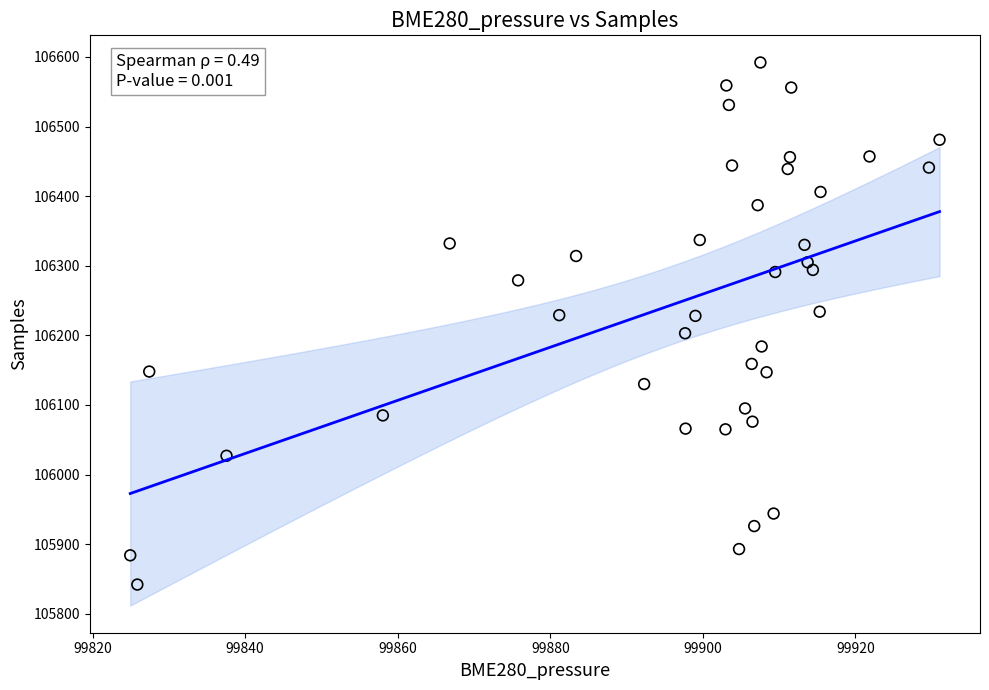

What is the range of Y values (max minus min)?

750